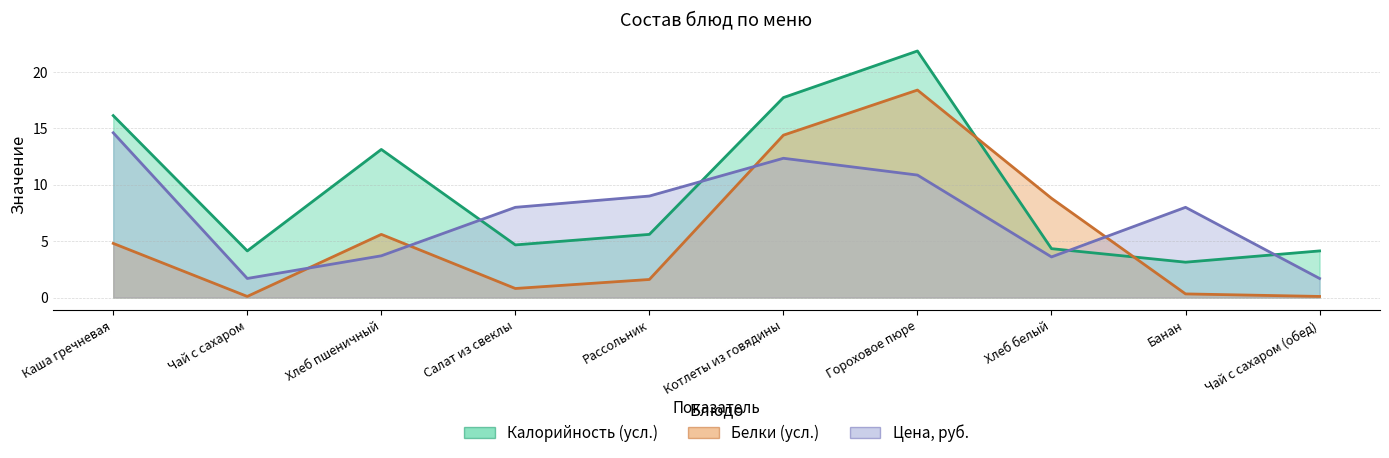

What is the sum of the Калорийность values at Каша гречневая and Котлеты из говядины?

33.9